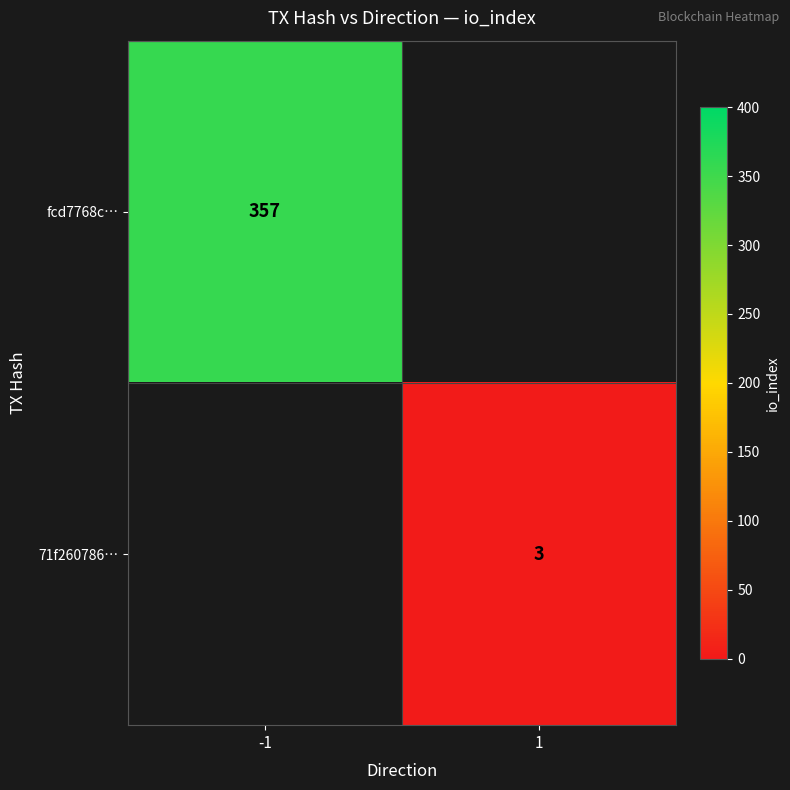

At how many categories does at least one series exceed 27?

1